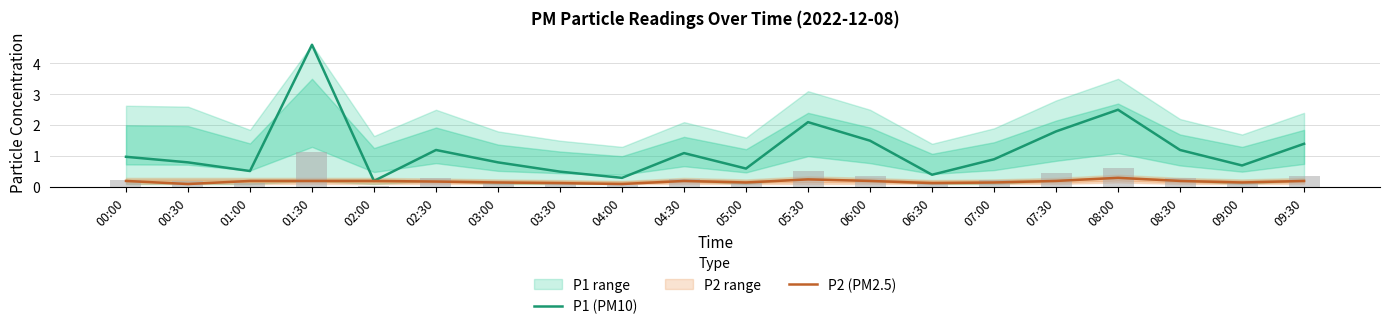

What is the label of the 7th bar from the left?

03:00